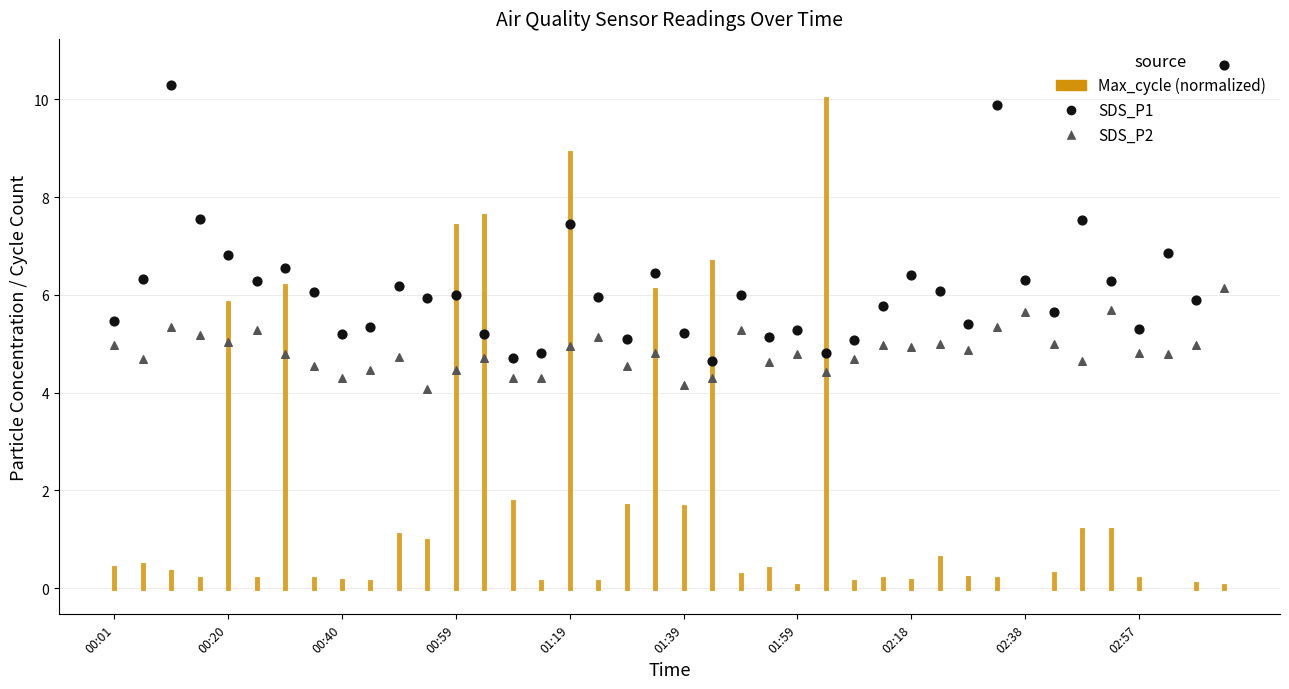

What is the total value across all series at 37?

11.6